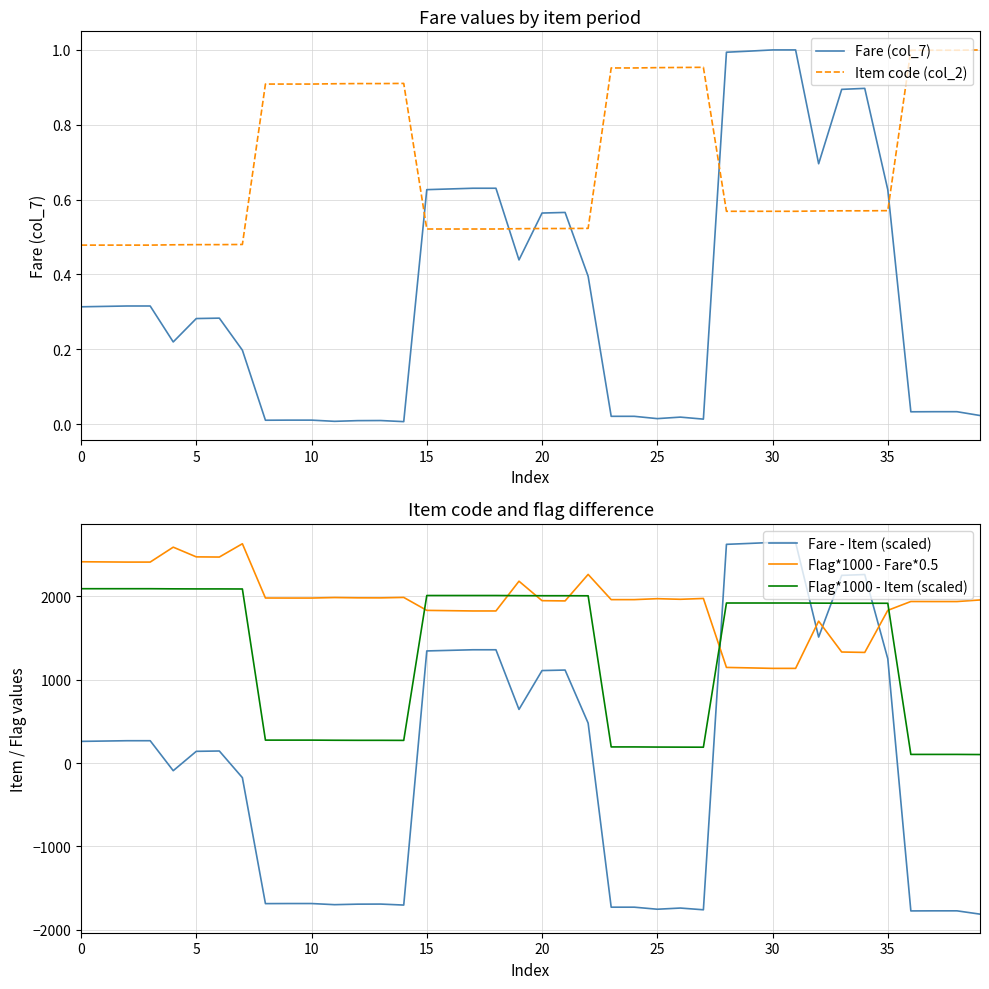

What is the label of the 5th point from the right?

35